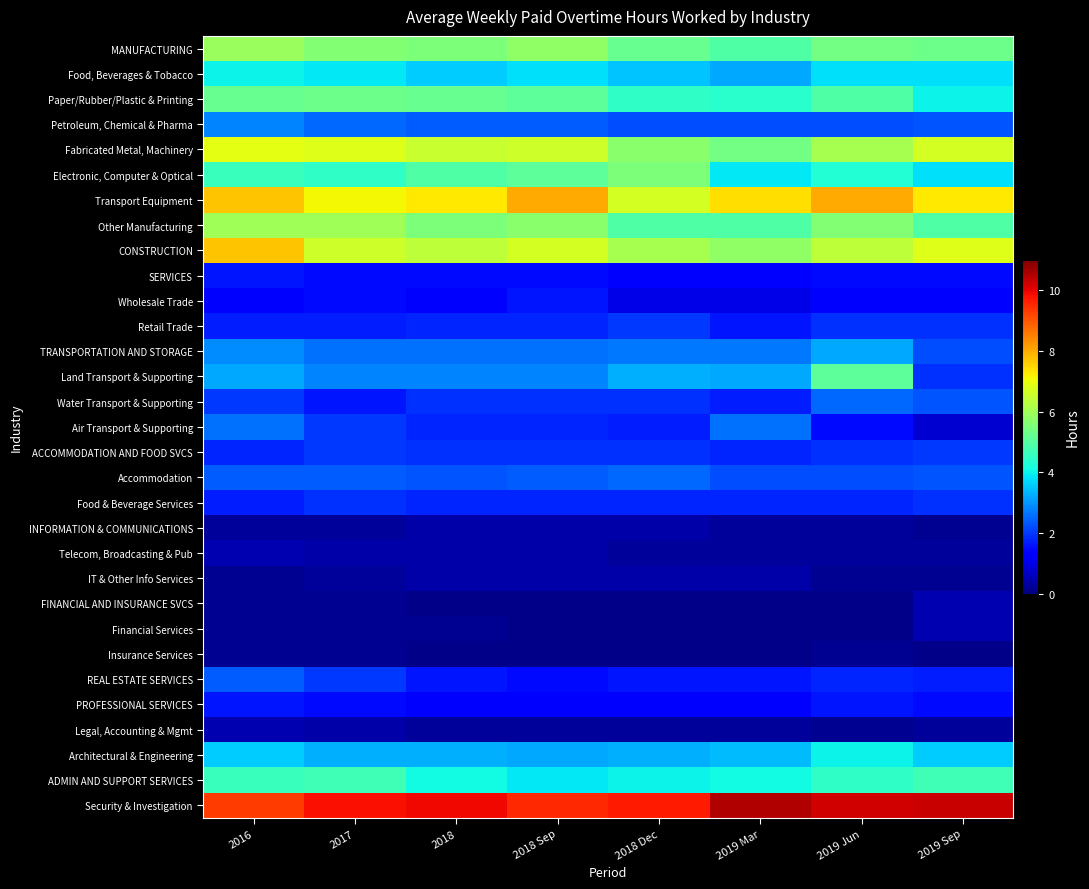

Between 2018 and 2018 Sep, which series saw the biggest shift?

Transport Equipment